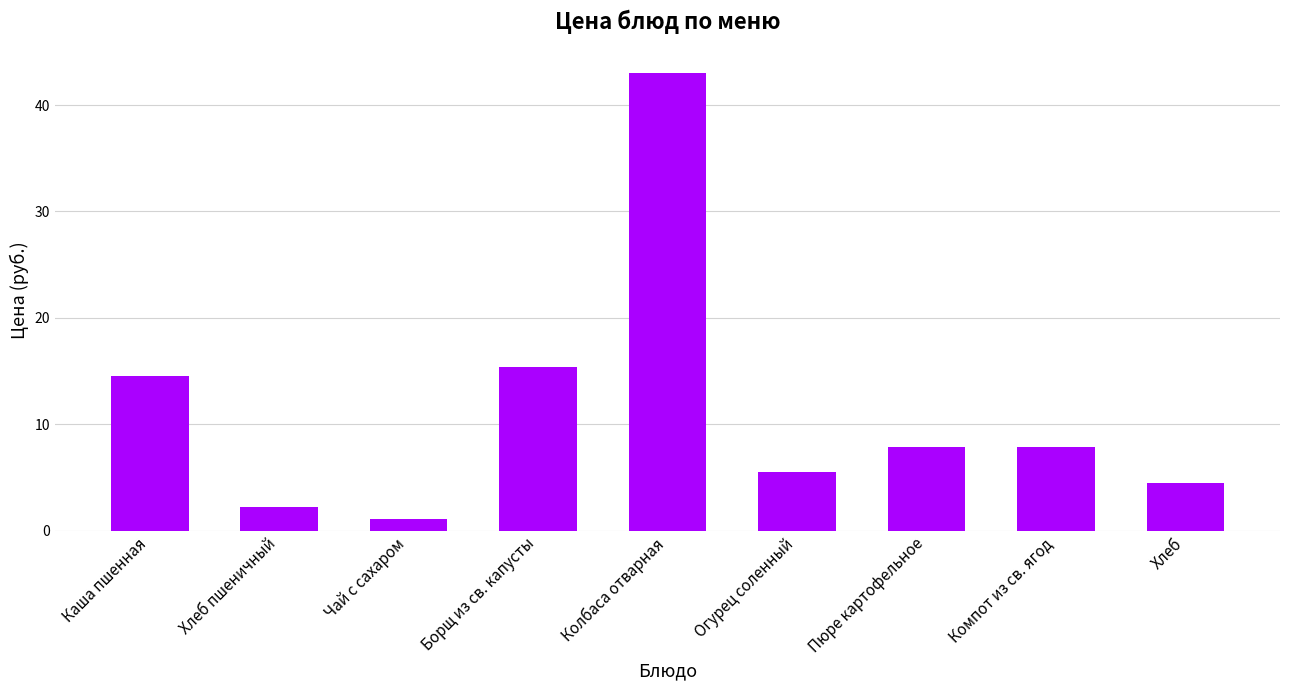

Where is the data nearest to the value 22?

Борщ из св. капусты